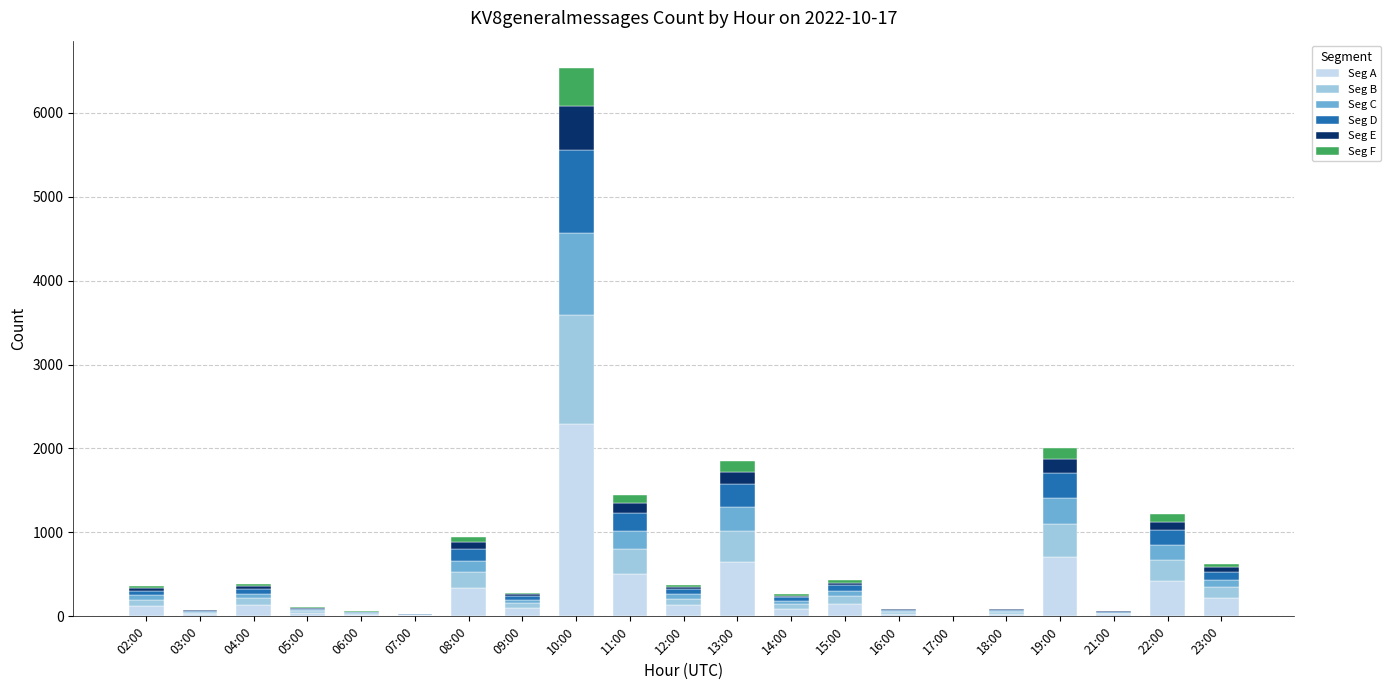

Count the number of categories in the chart.

21